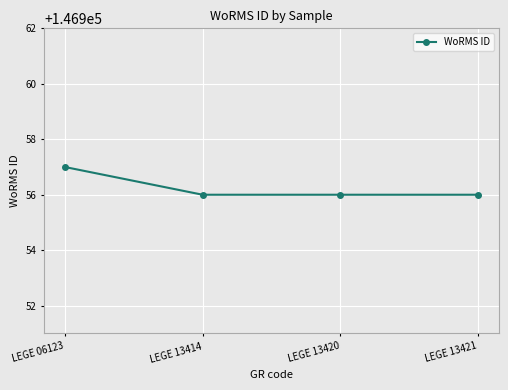

Read the value at LEGE 13414.

146956